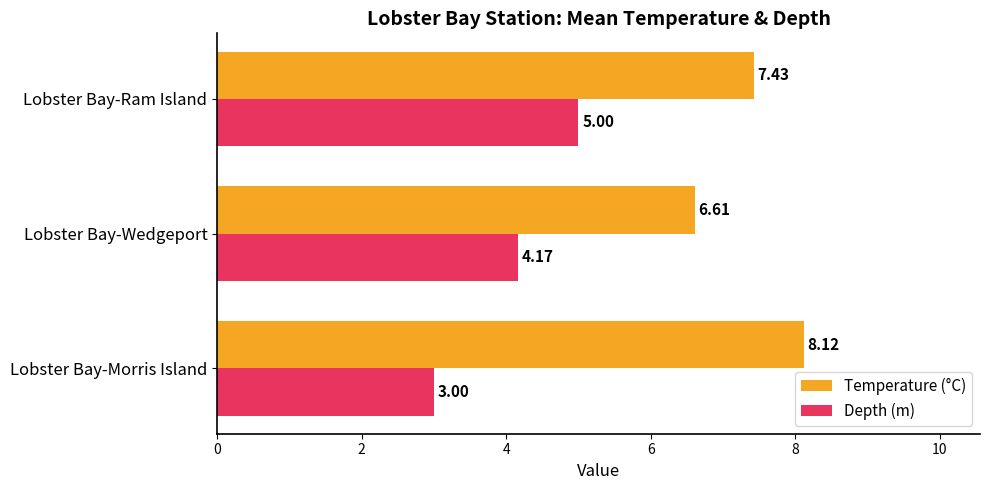

At how many categories does at least one series exceed 5?

3